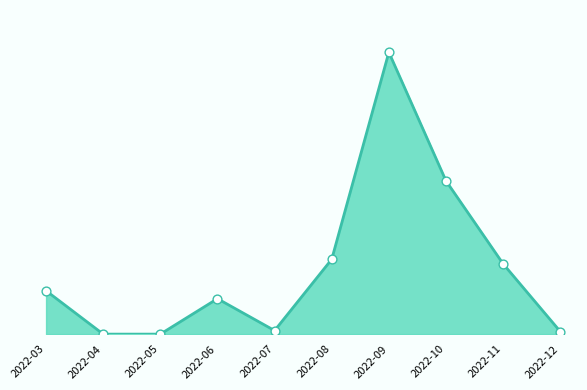

Which has a higher value, 2022-04 or 2022-07?

2022-07